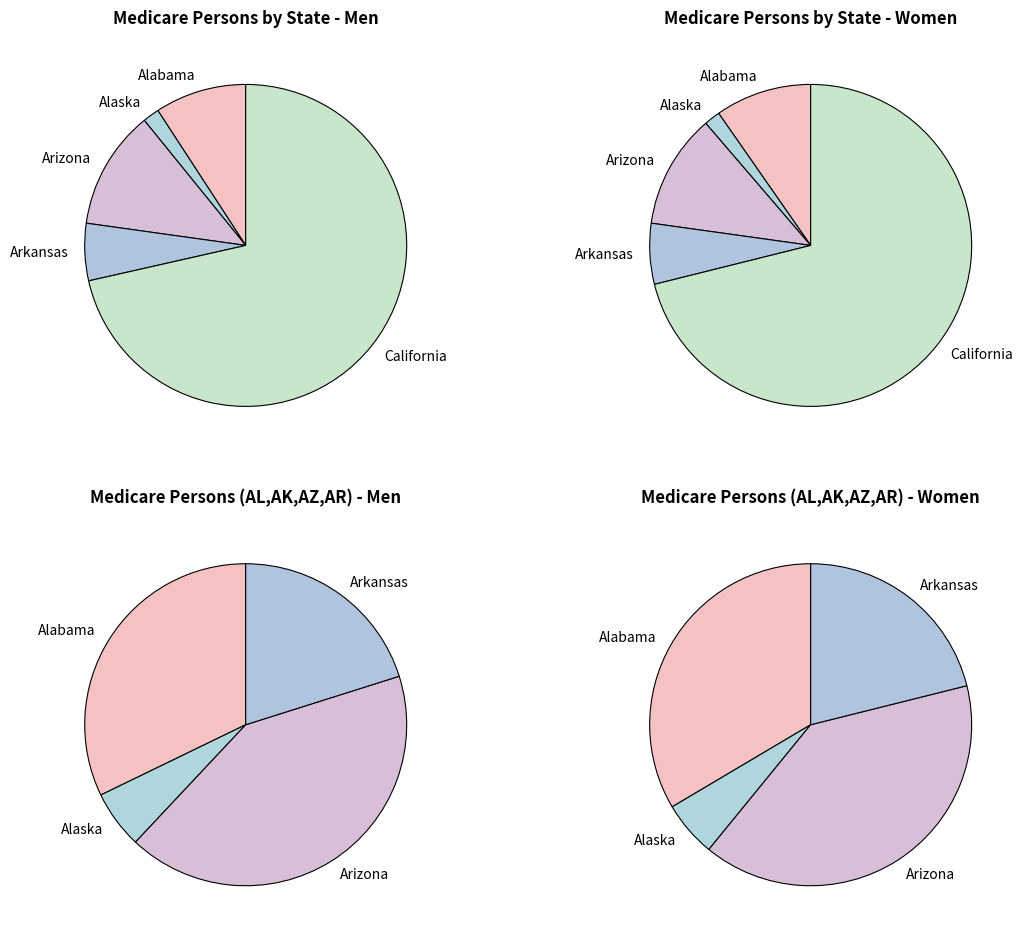

Combined, what portion of the pie is Alabama and Arkansas?

14.9%